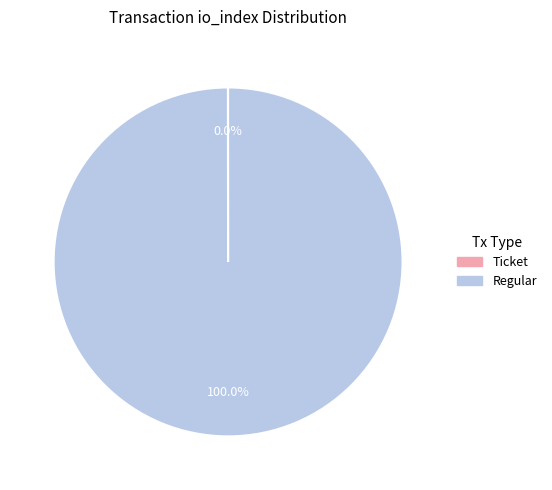

Is there any slice that represents more than half of the pie?

Yes